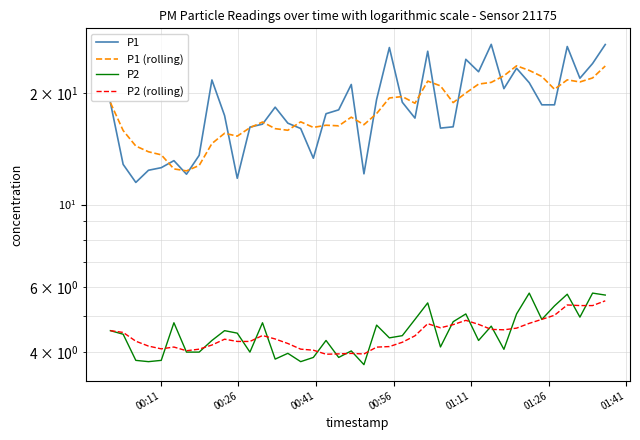

What is the difference between the maximum and minimum values in the P1 series?

15.6